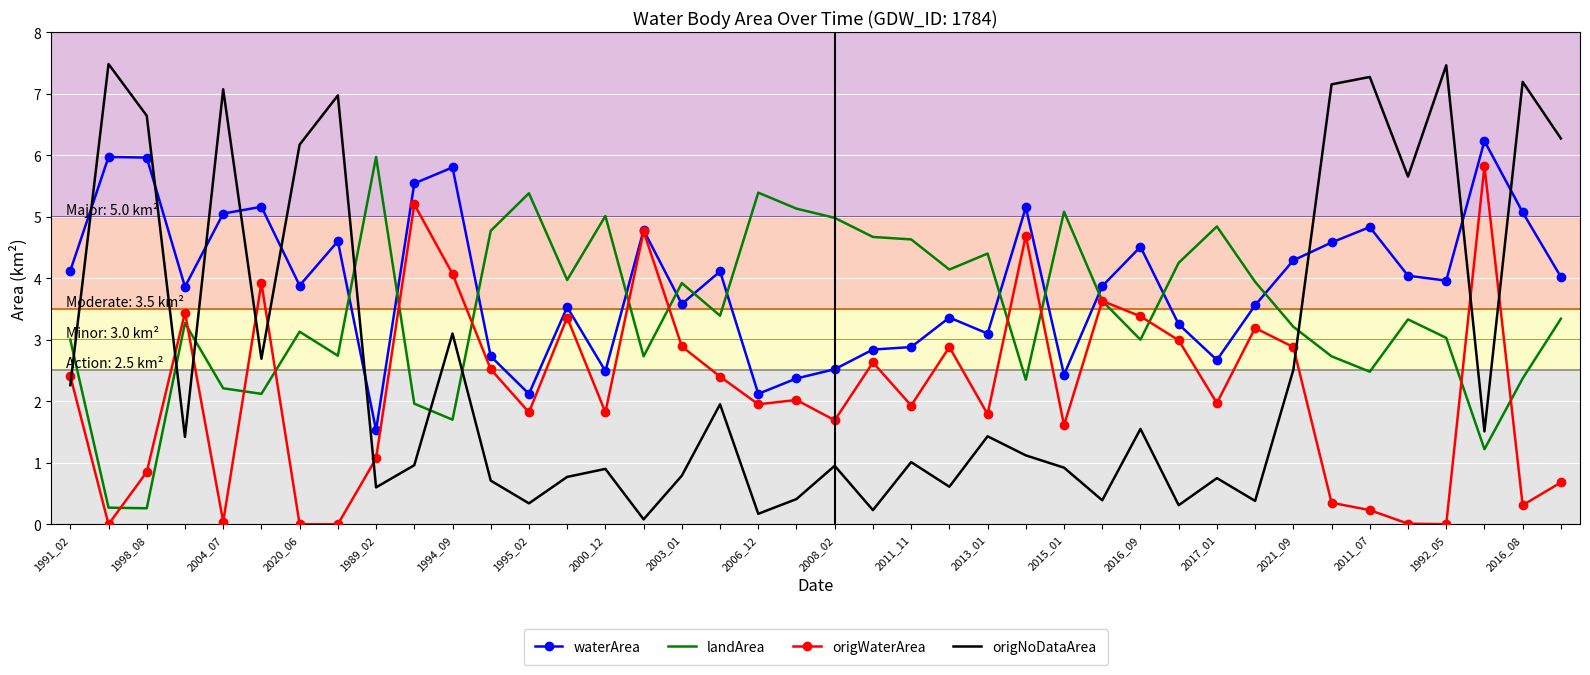

What are all the series names shown in the legend?

waterArea, landArea, origWaterArea, origNoDataArea